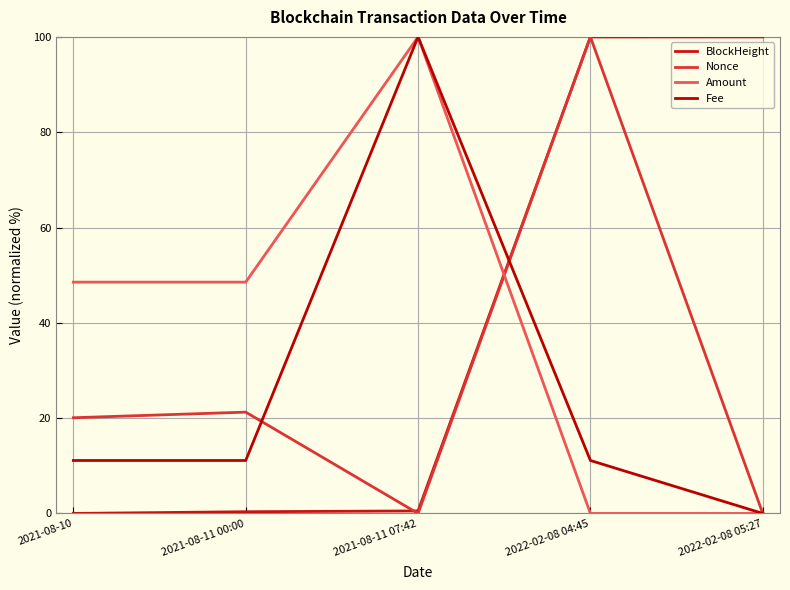

Which category has the highest value across all series?

2022-02-08 05:27